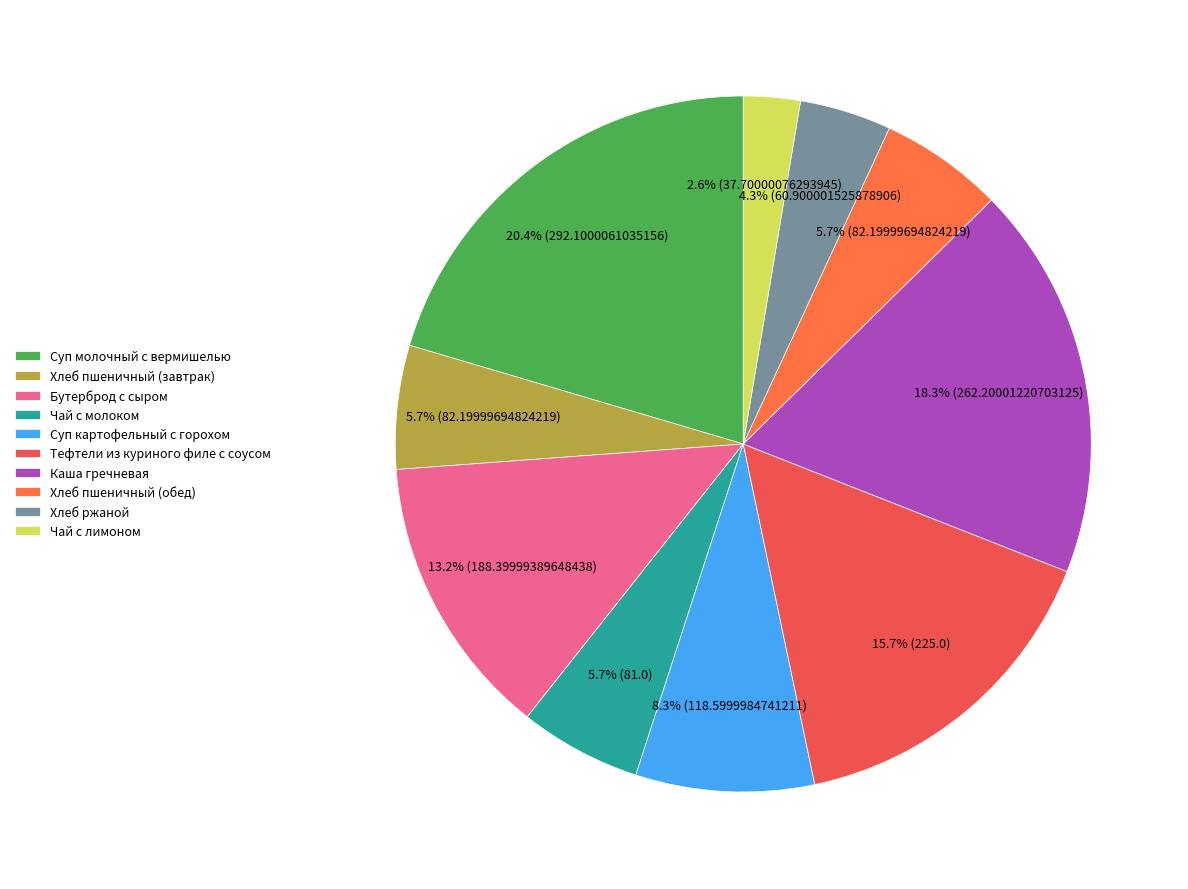

What is the total percentage of Чай с лимоном and Чай с молоком?

8.3%